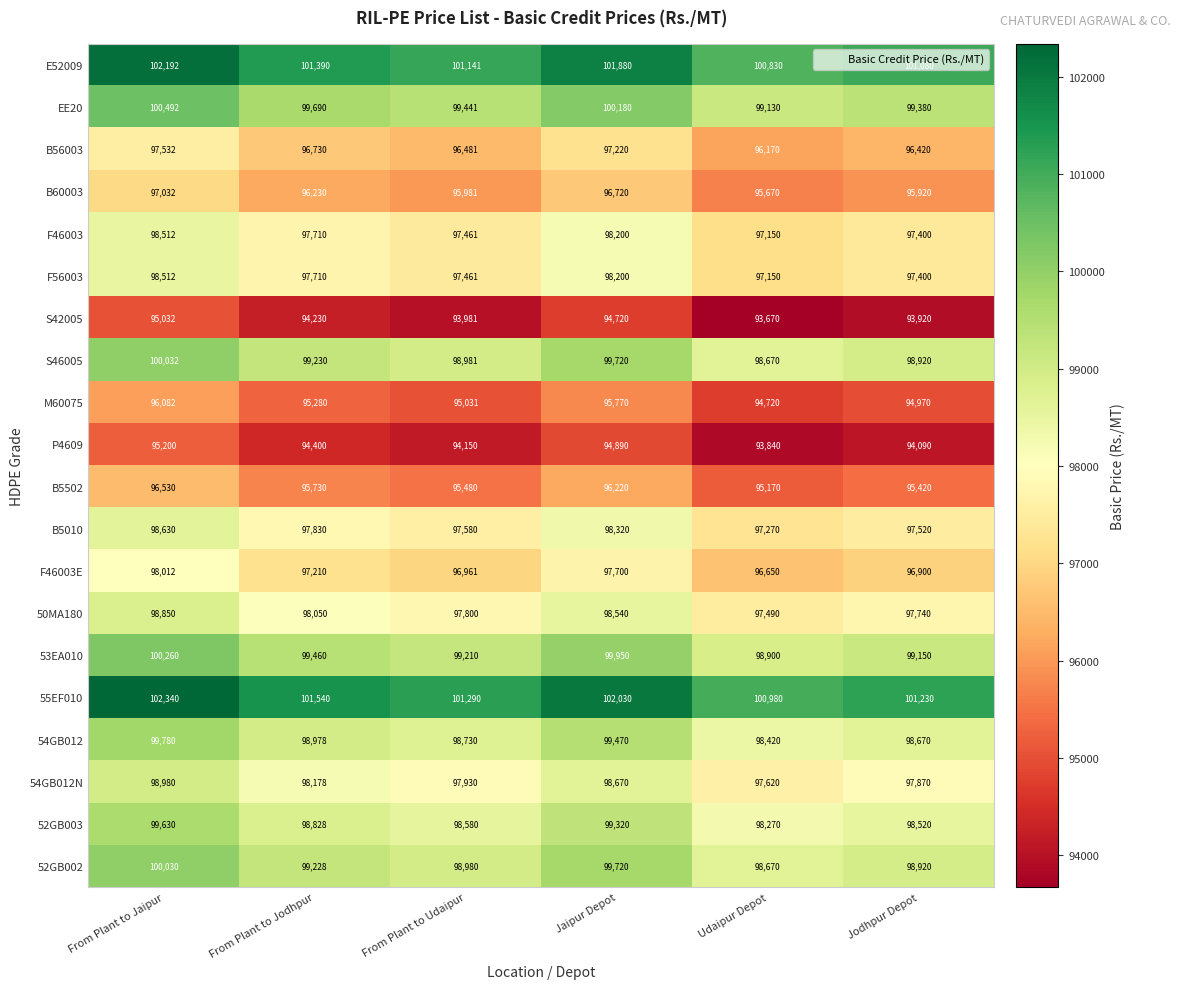

What is the difference between the second highest and second lowest values in the 52GB002 series?

800